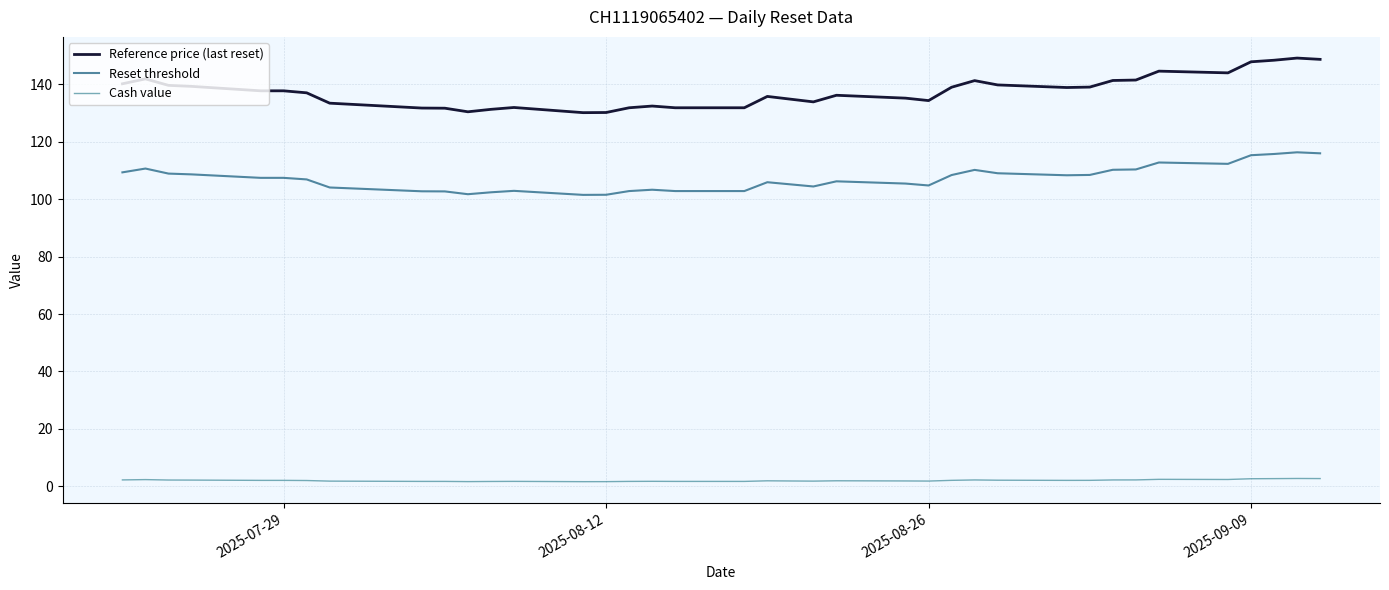

True or false: Reset threshold and Reference price (last reset) cross at least once.

False